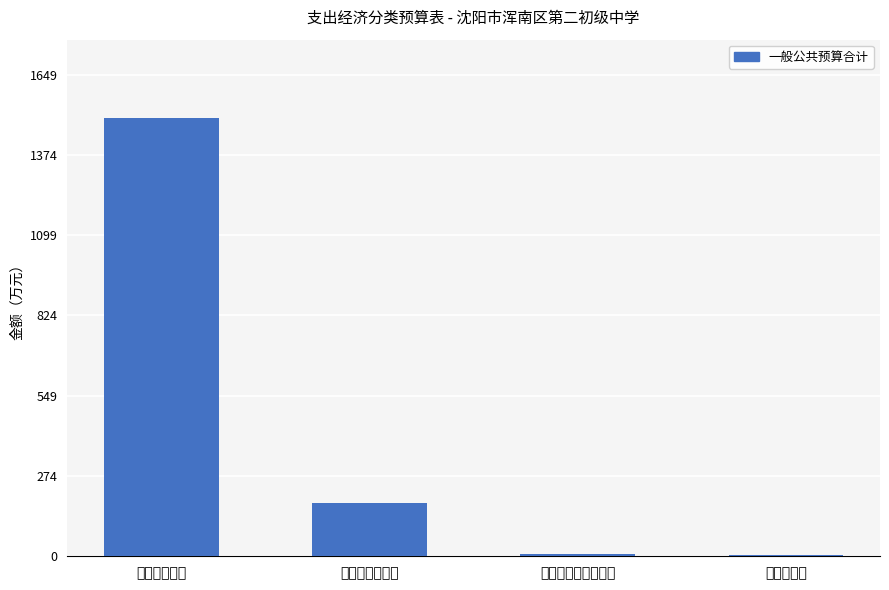

What is the maximum value shown in the chart?

1499.2